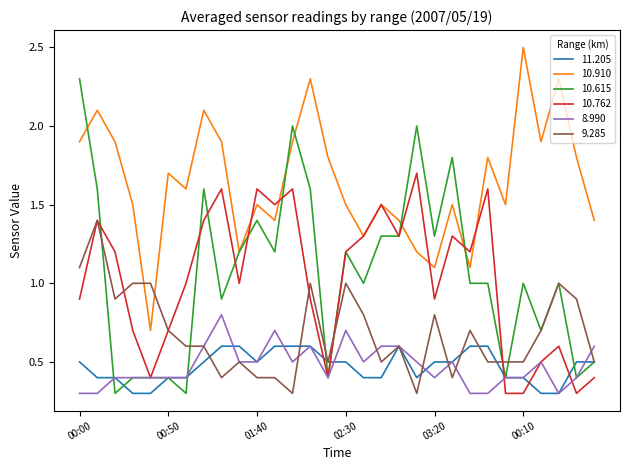

What is the average value of the 9.285 series?

0.7